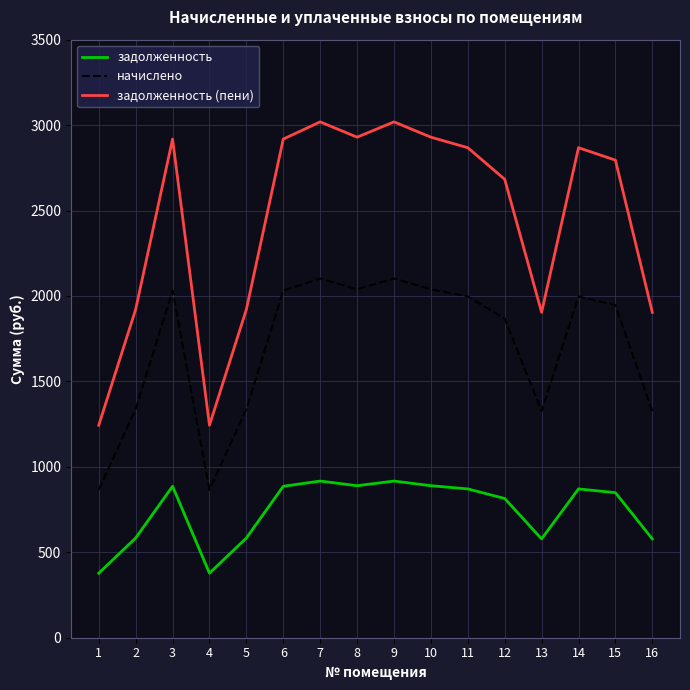

Which series changed the most between 3 and 16?

задолженность (пени)